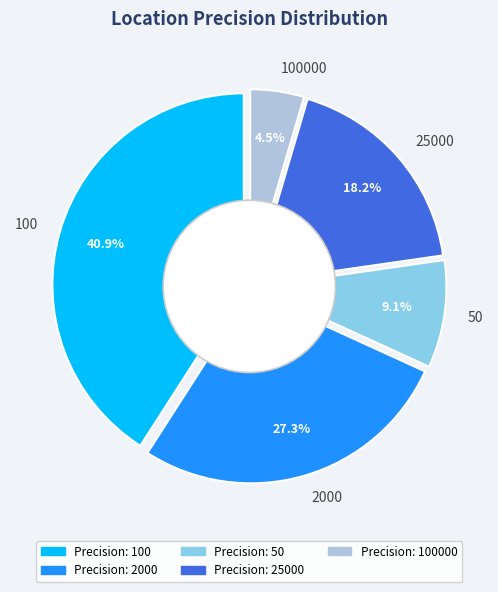

What is the change in value from 50 to 100000?

-1